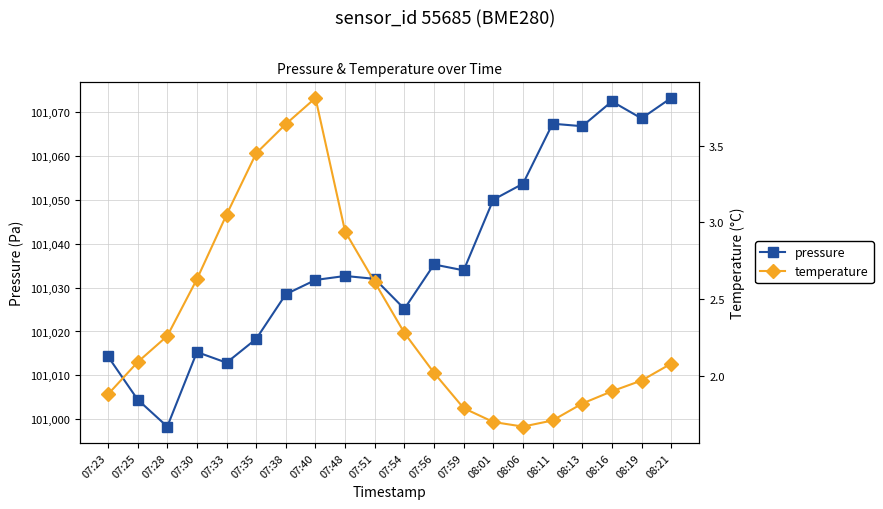

Where is the first local minimum for temperature?

08:06